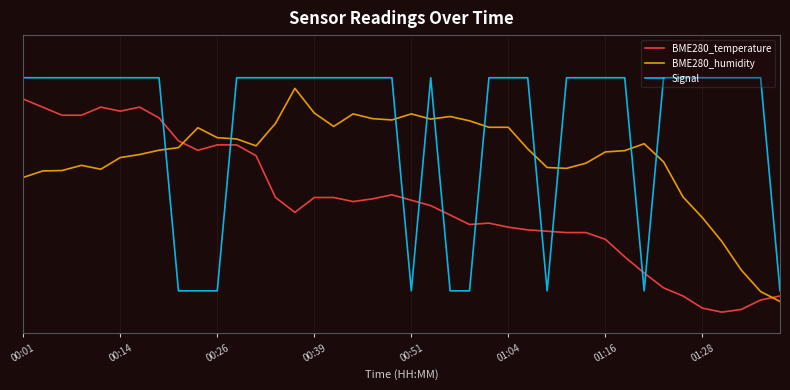

What are all the series names shown in the legend?

BME280_temperature, BME280_humidity, Signal